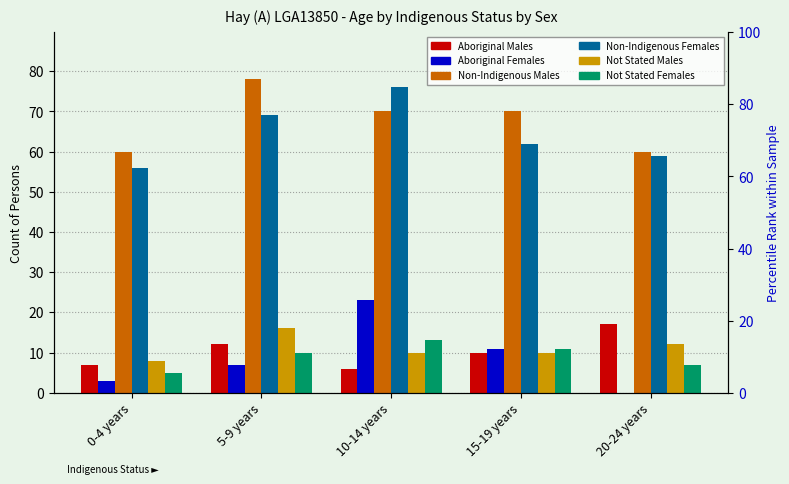

What is the difference between the maximum and minimum values in the Aboriginal Females series?

23